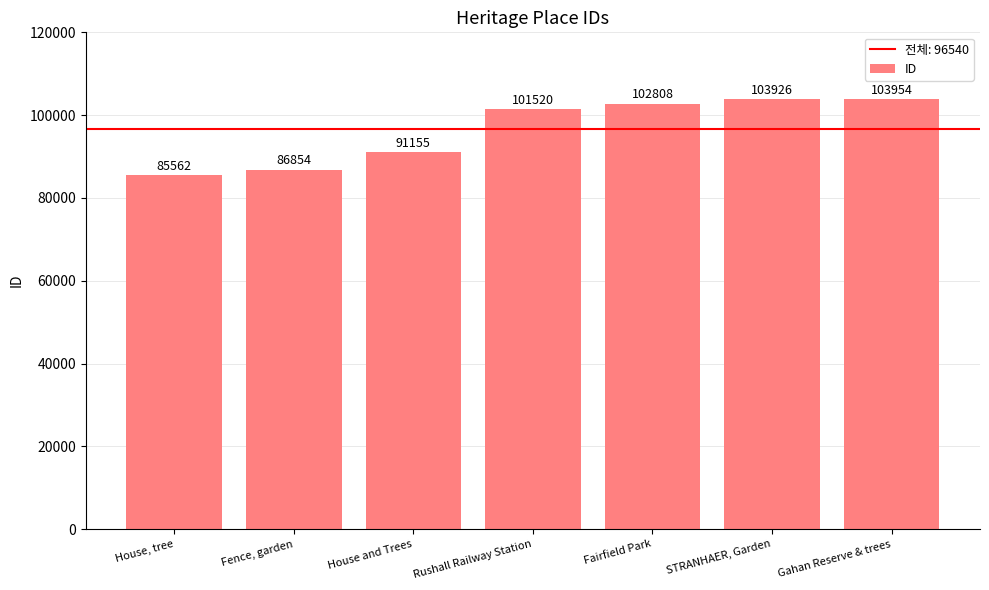

Are the bars horizontal?

No